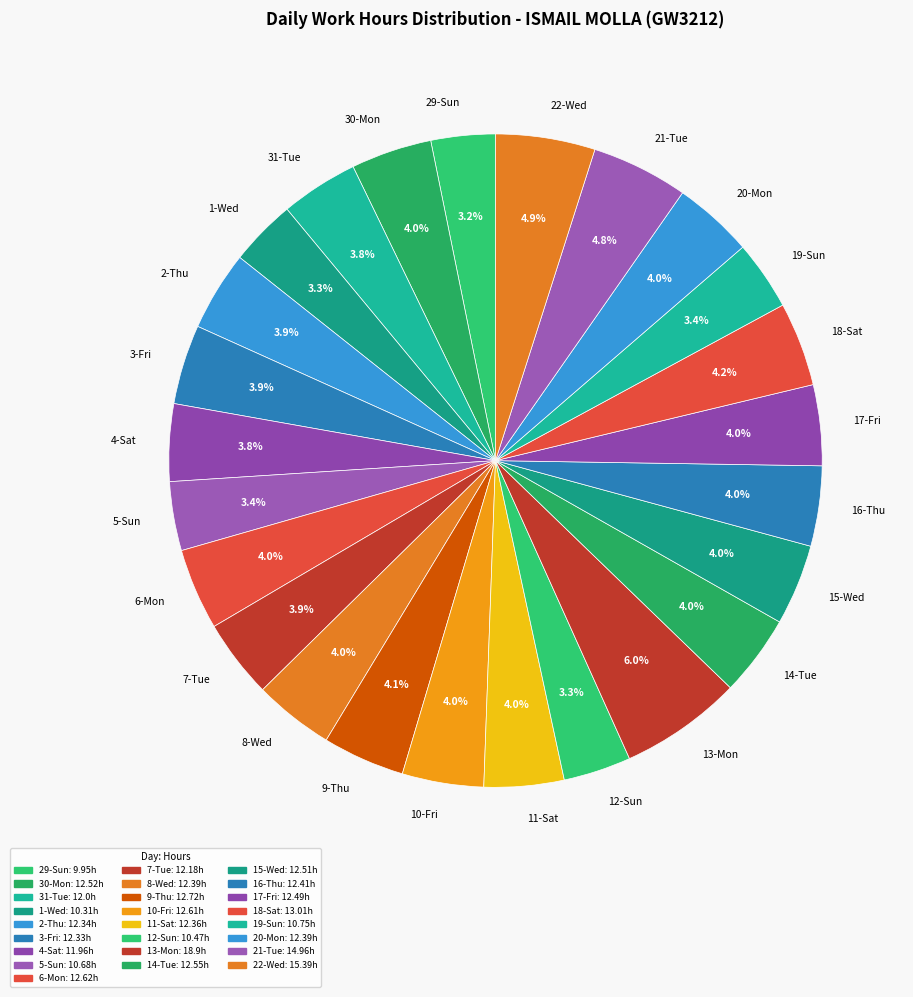

Does any single category account for the majority?

No